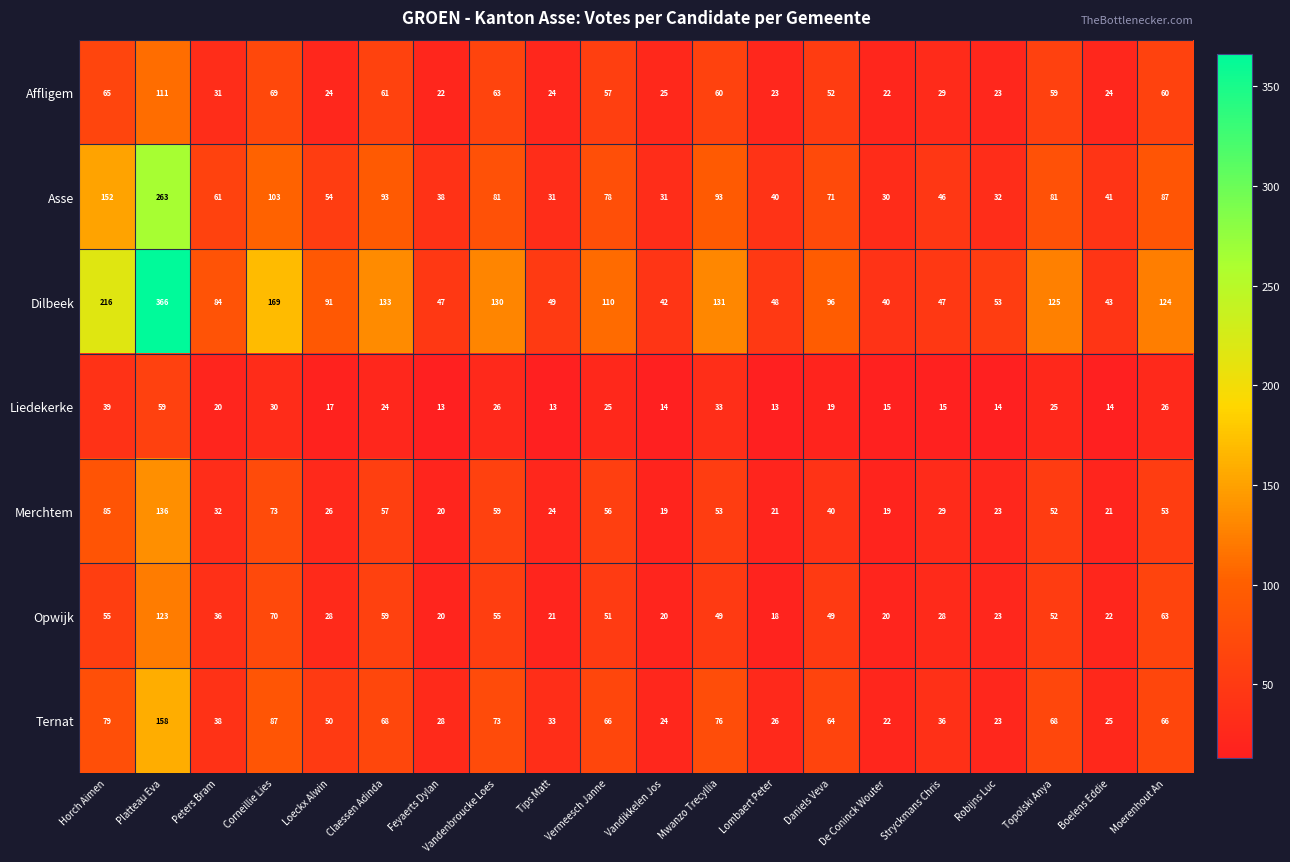

Which series has the widest spread of values?

Dilbeek